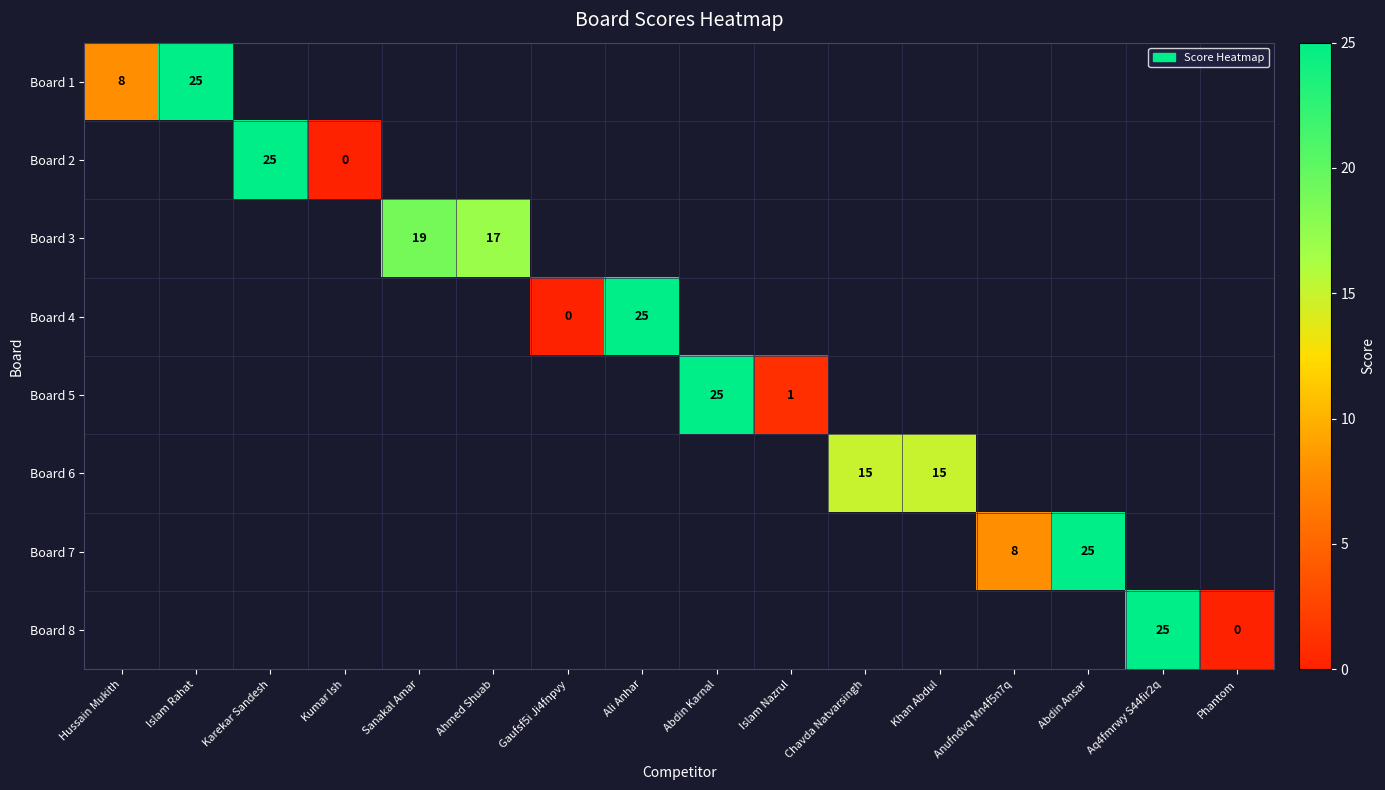

Is the value of Board 8 at Khan Abdul greater than the value of Board 6 at Sanakal Amar?

No